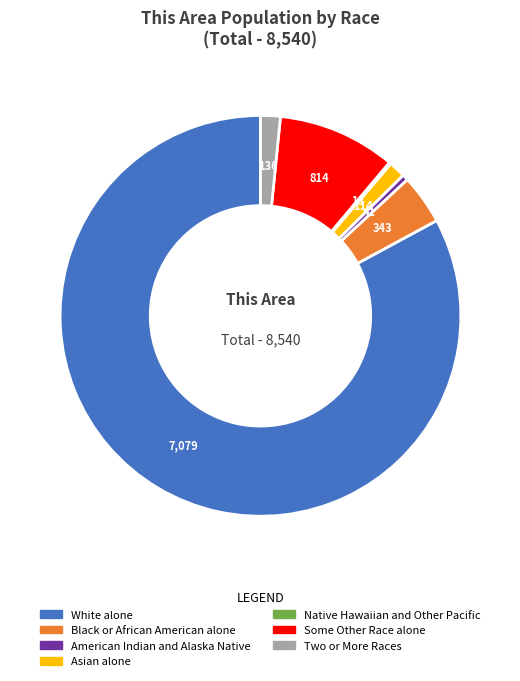

Do Asian alone and Black or African American alone together represent more than half of the pie?

No